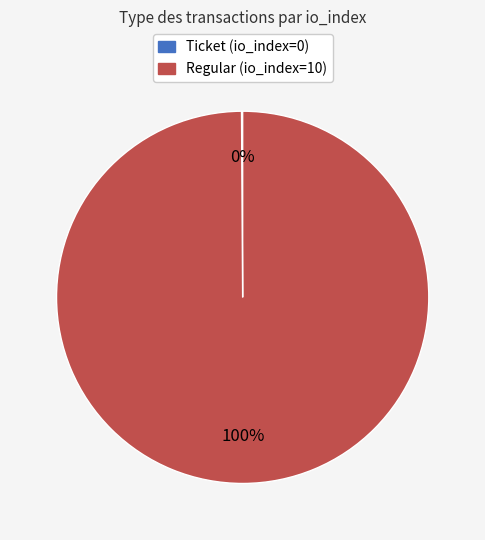

Which slice is the largest?

Regular (io_index=10)